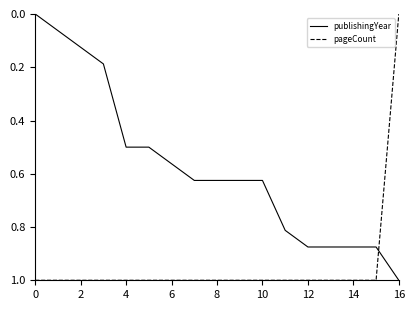

What is the highest value of the pageCount series?

1.0